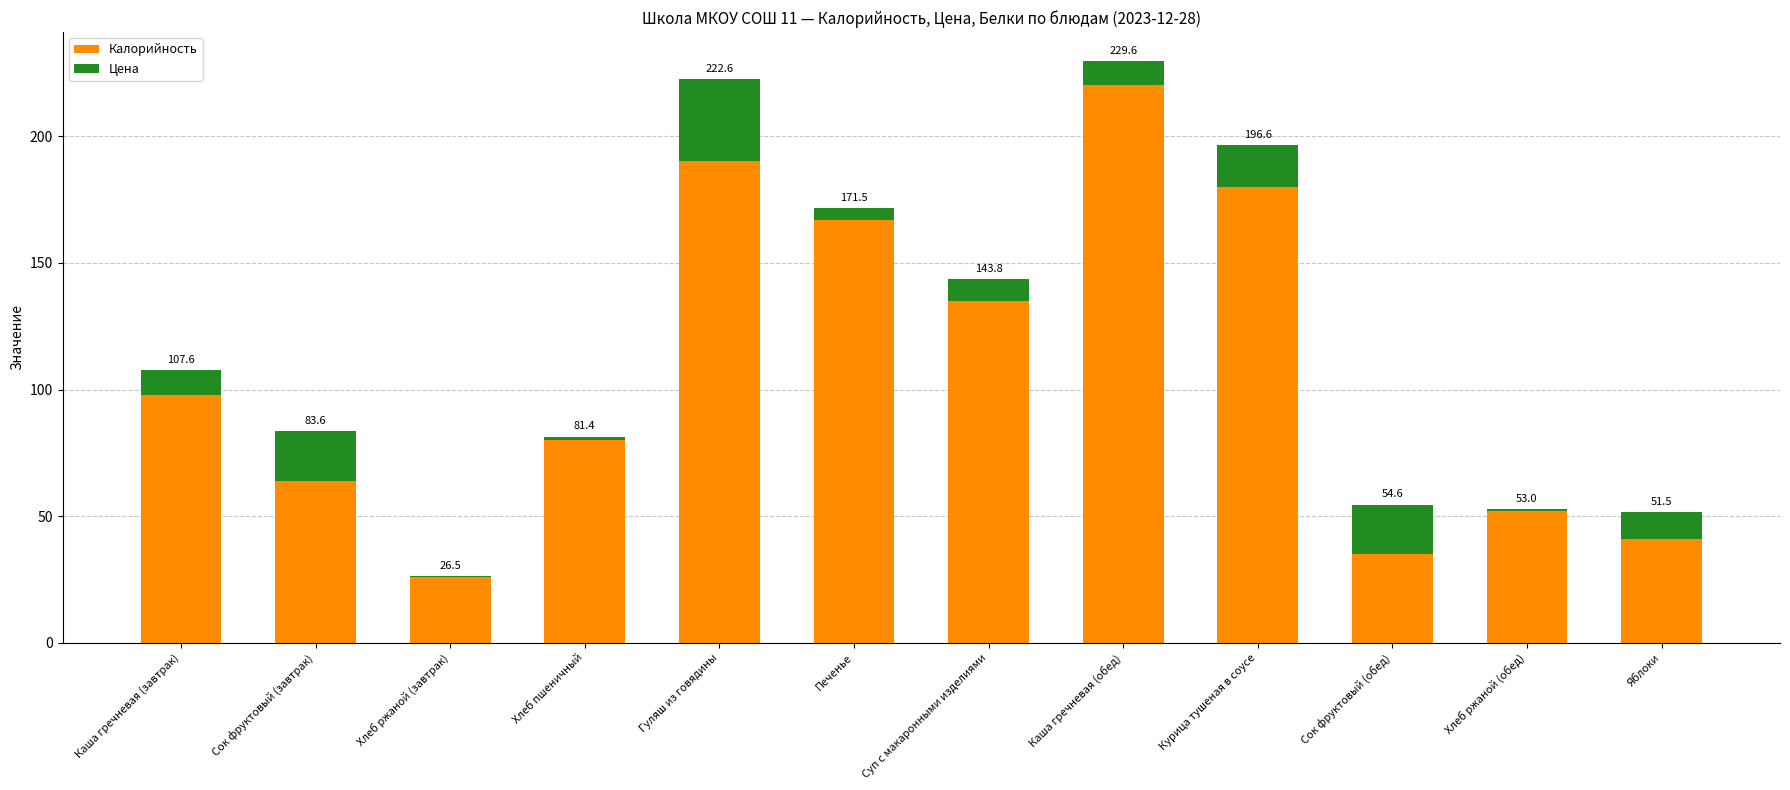

What are all the series names shown in the legend?

Калорийность, Цена